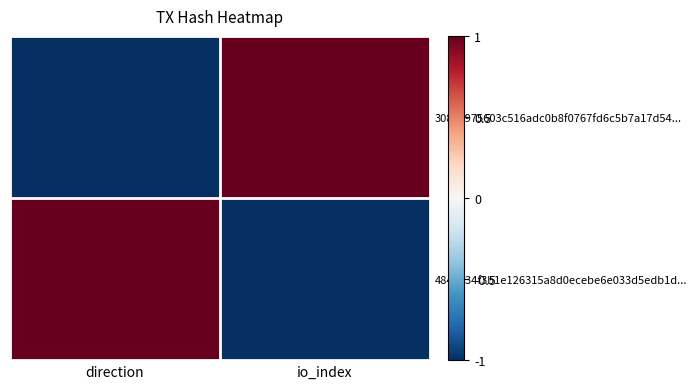

Which series has the widest spread of values?

30888975603c516adc0b8f0767fd6c5b7a17d54...